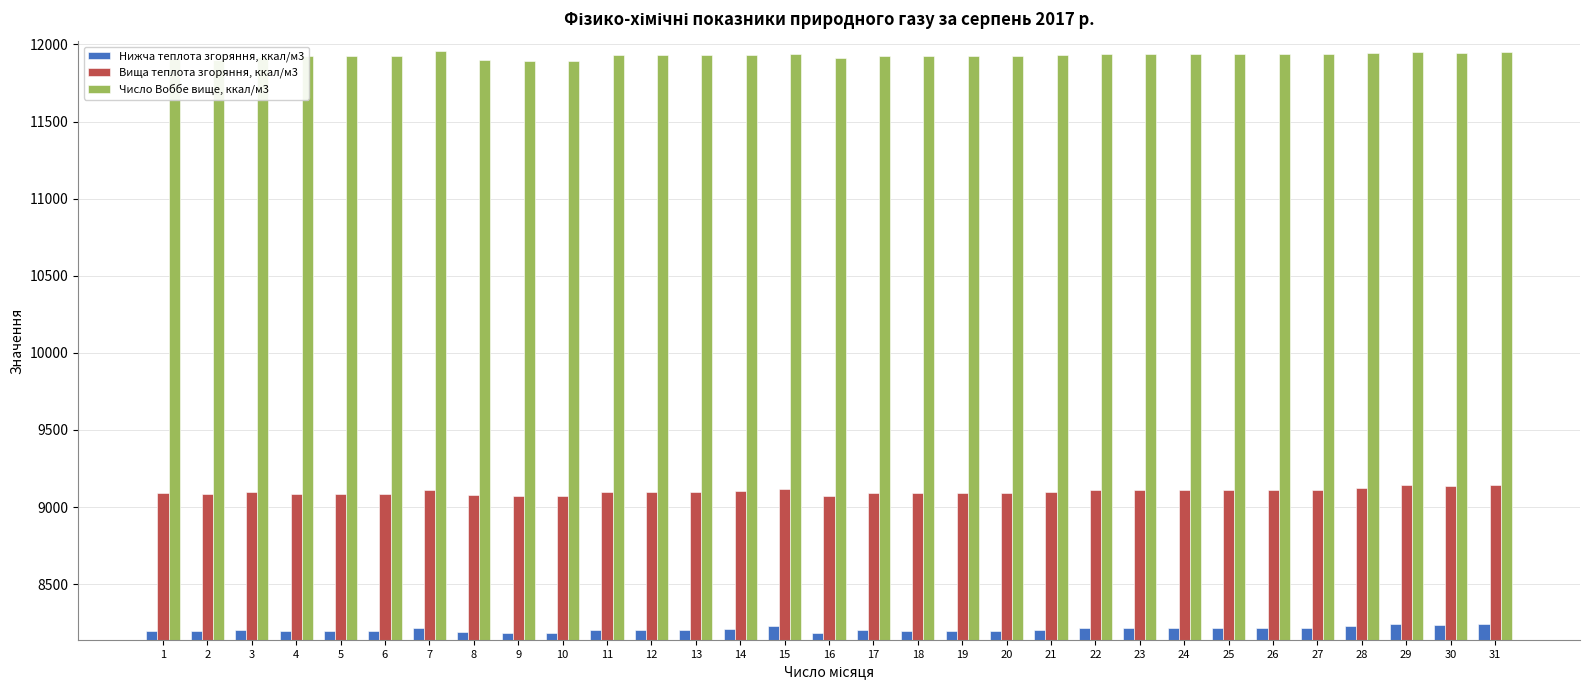

List the series in order of their peak value, highest first.

Число Воббе вище, ккал/м3, Вища теплота згоряння, ккал/м3, Нижча теплота згоряння, ккал/м3